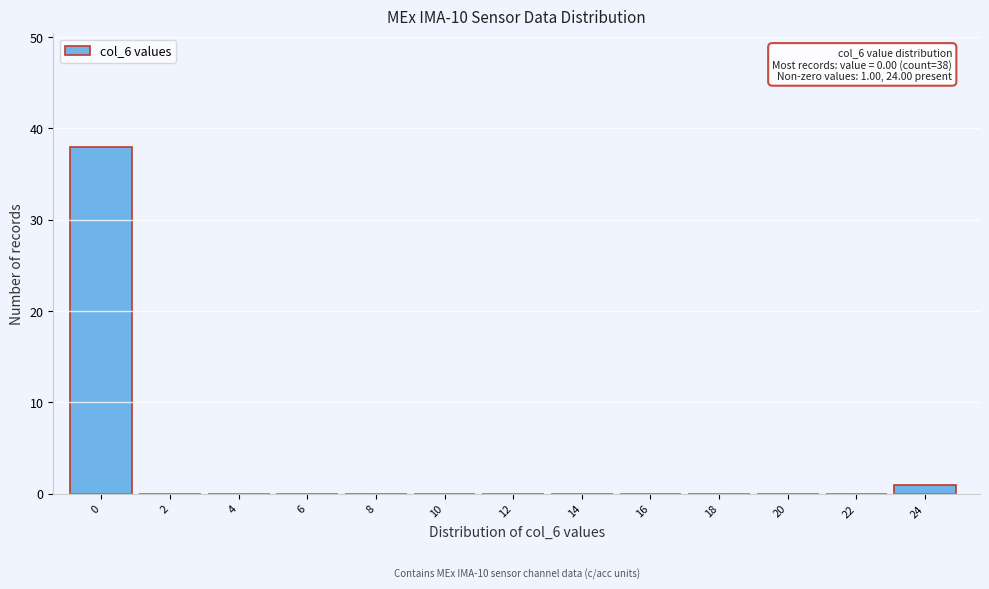

Reading left to right, transcribe all the data shown in this chart.

0=38	2=0	4=0	6=0	8=0	10=0	12=0	14=0	16=0	18=0	20=0	22=0	24=1